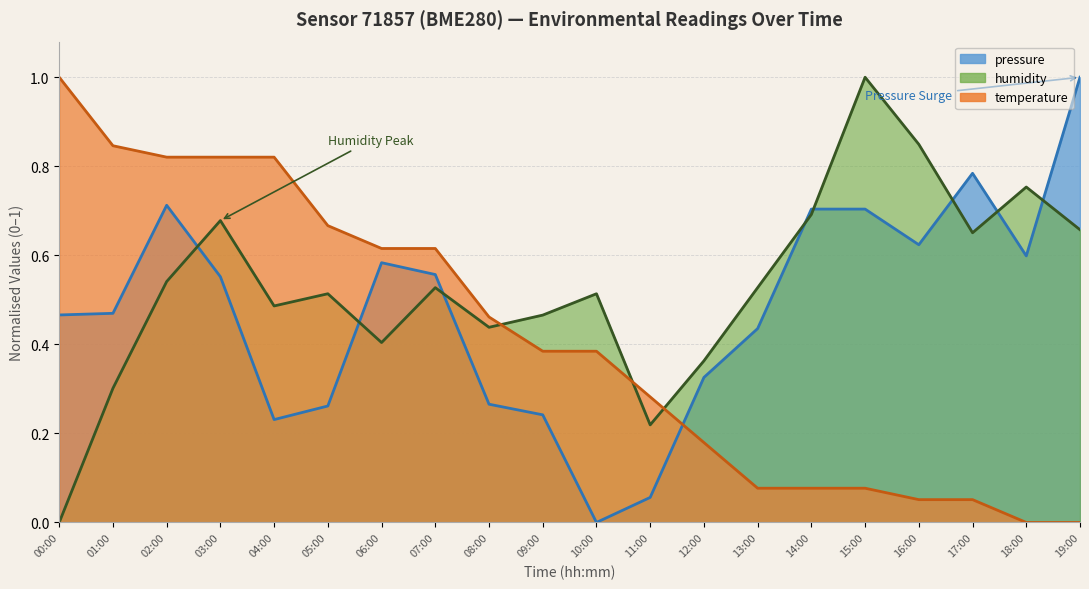

Which series has the largest total across all categories?

humidity